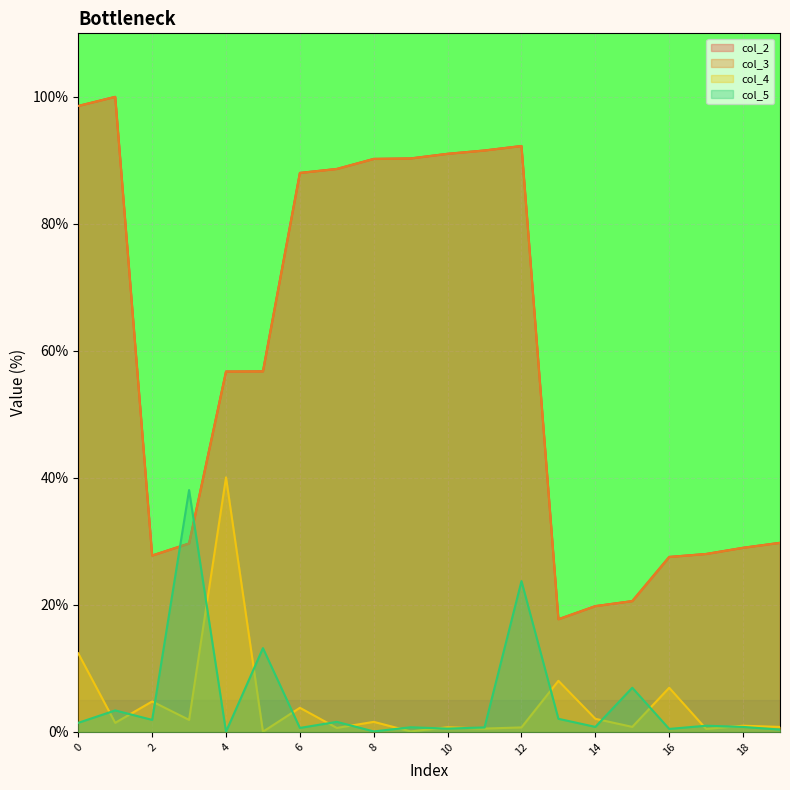

What is the value of the col_5 point at the 6th from the left?

13.2